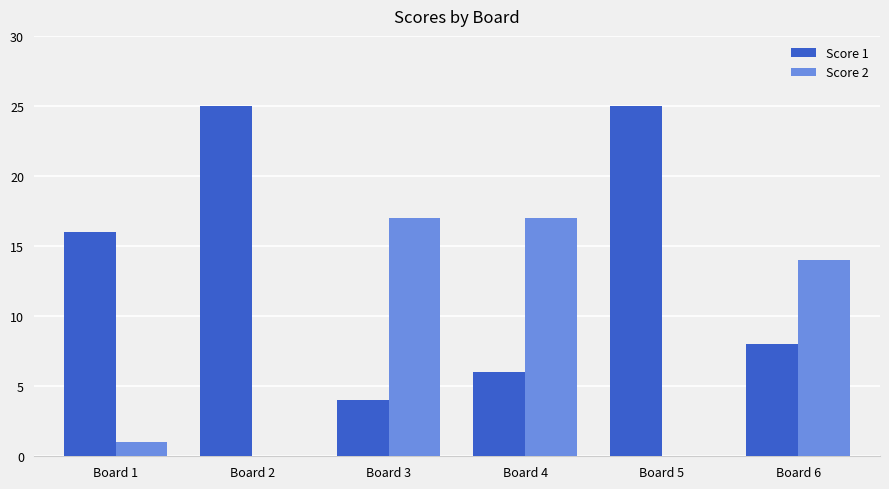

What is the greatest value displayed?

25